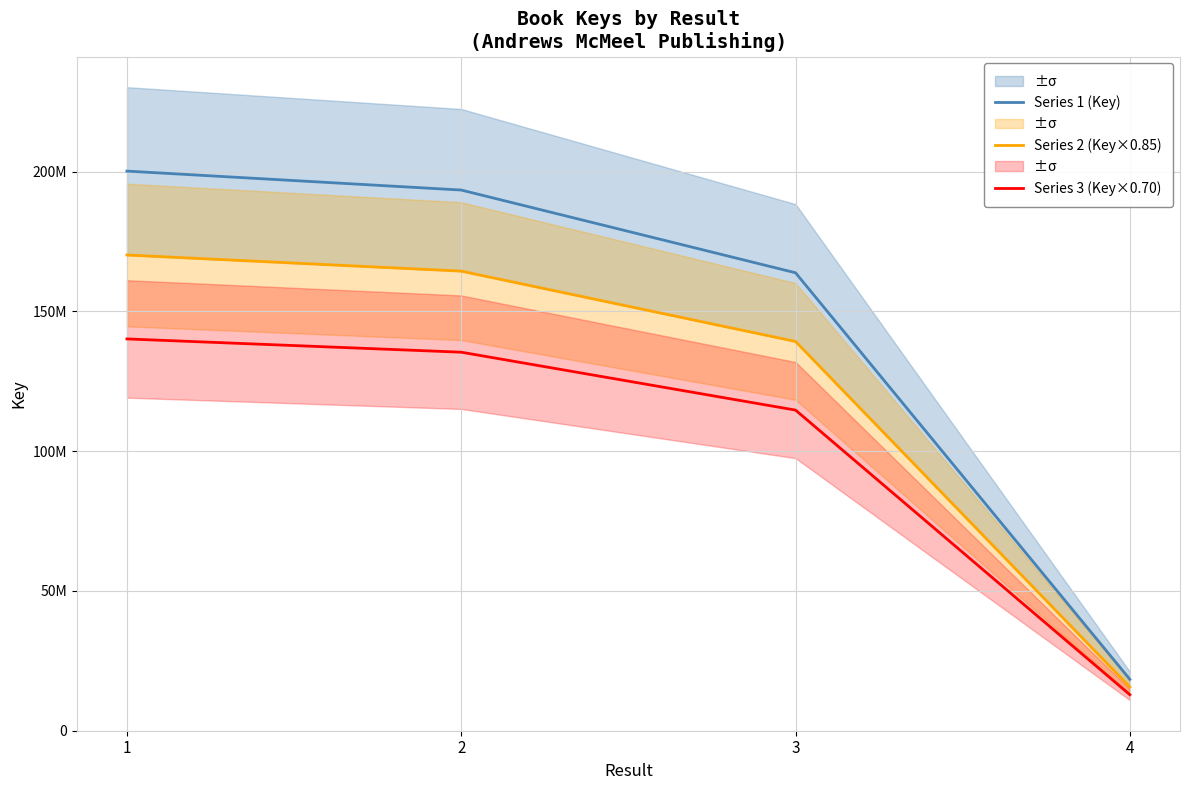

True or false: Series 1 (Key) has more than 1 interior local peaks.

False